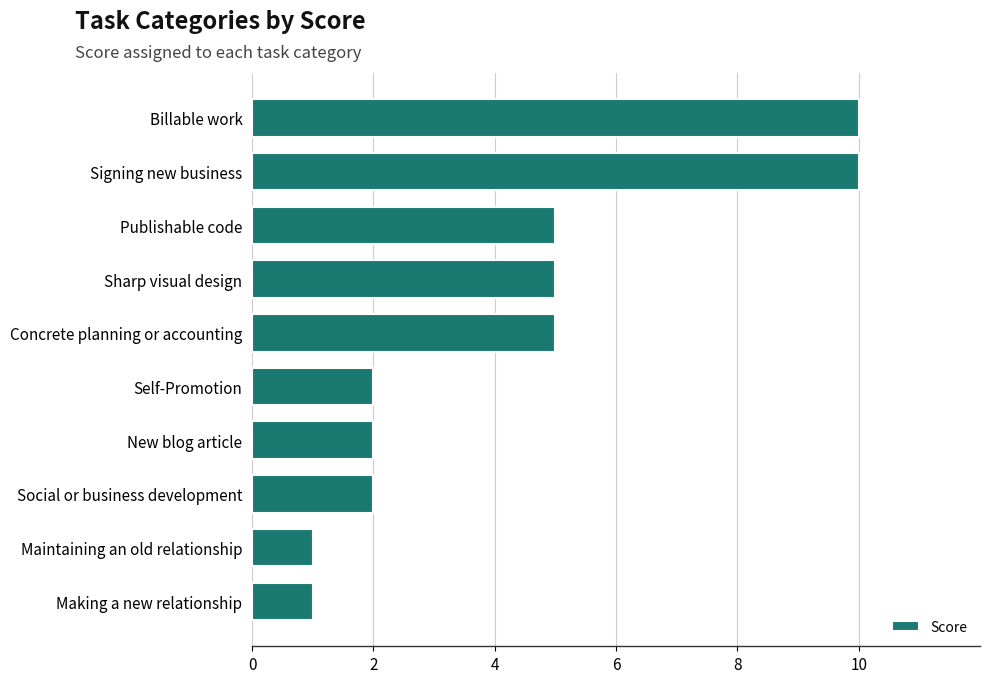

Reading bottom to top, what are all the values shown in this chart?

Making a new relationship=1	Maintaining an old relationship=1	Social or business development=2	New blog article=2	Self-Promotion=2	Concrete planning or accounting=5	Sharp visual design=5	Publishable code=5	Signing new business=10	Billable work=10